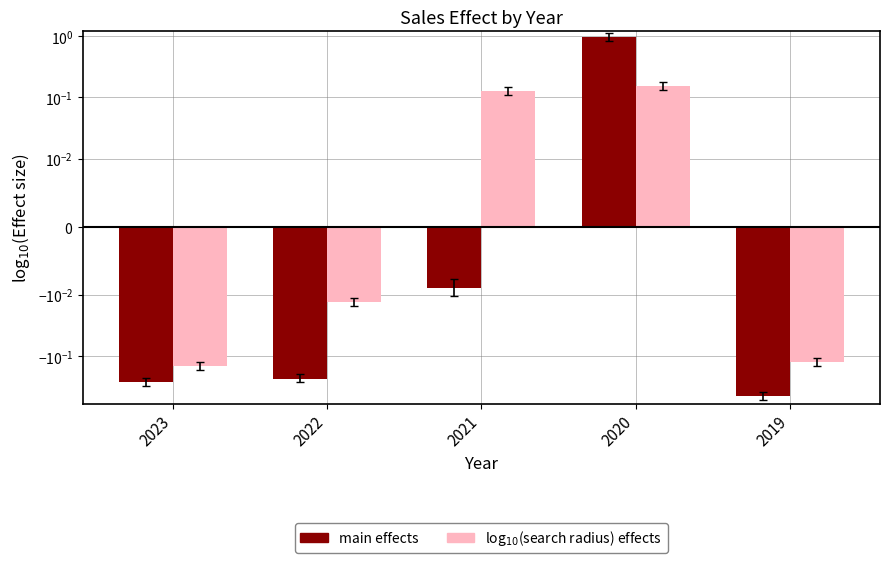

Reading left to right, extract all data points from this chart.

main effects: 2023=-0.3	2022=-0.2	2021=-0.0	2020=1.0	2019=-0.5
log$_{10}$(search radius) effects: 2023=-0.1	2022=-0.0	2021=0.1	2020=0.2	2019=-0.1